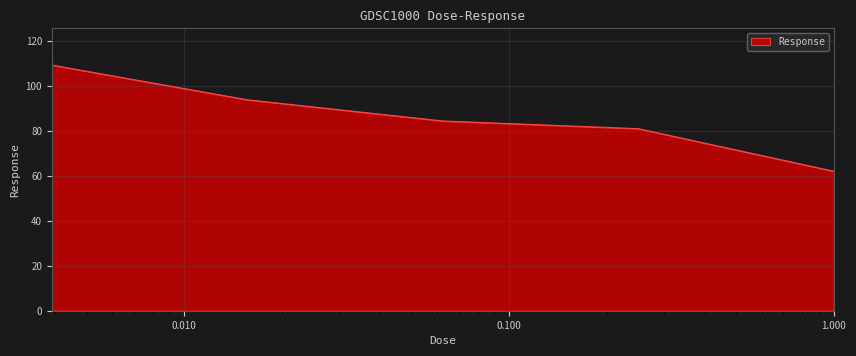

What is the sum of all values?

429.9